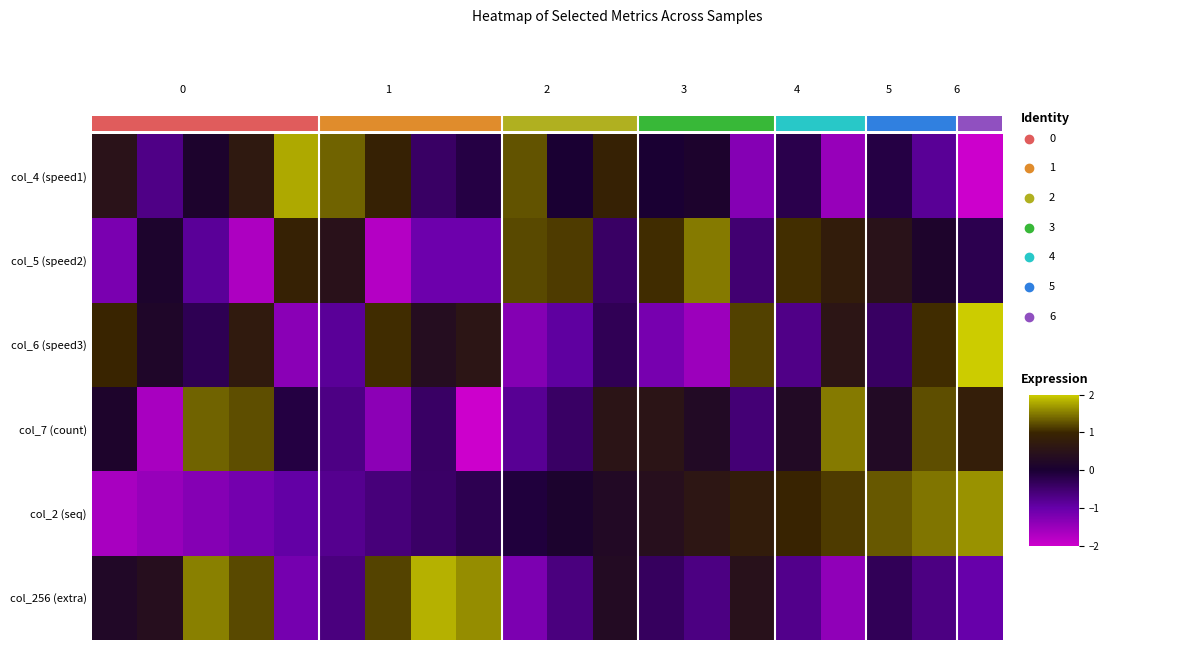

What is the total value across all series at 16?

1.1